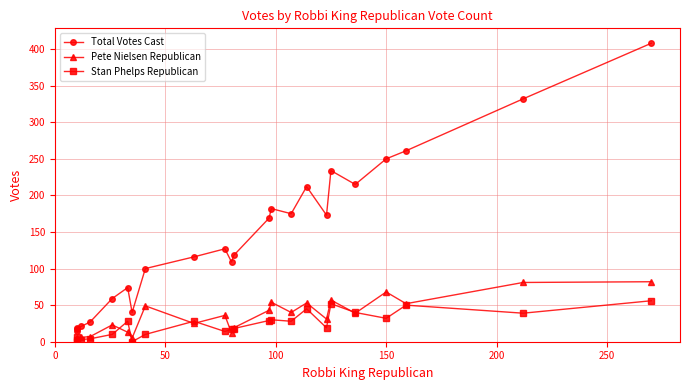

Which series has the widest spread of values?

Total Votes Cast